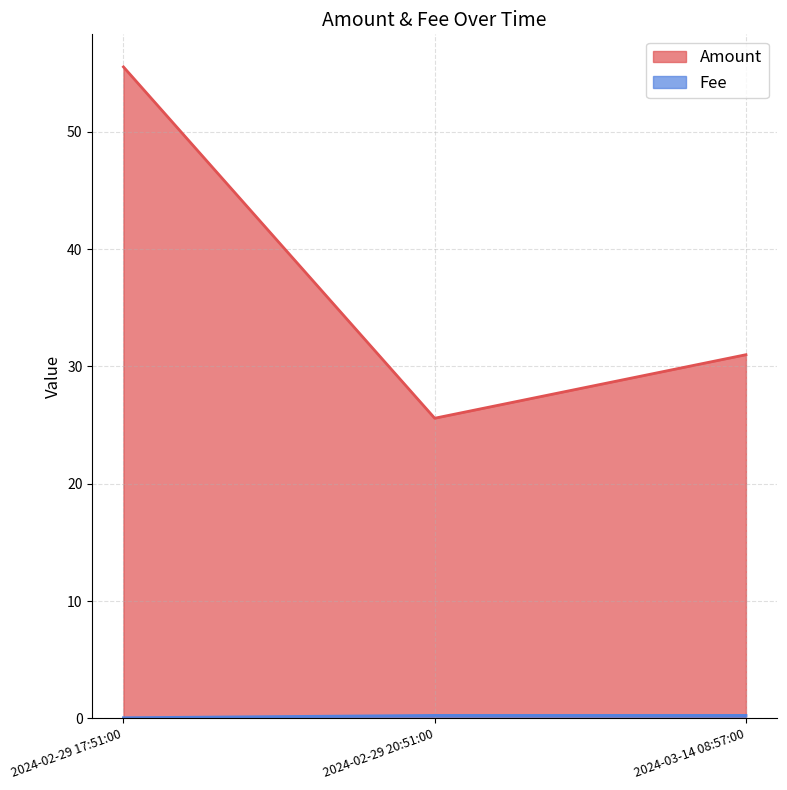

How many values in the Amount series are below 31?

1